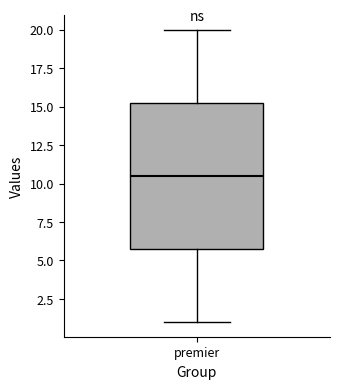

Read this box plot against the y-axis: the position of the median line, the range covered by the box, and the ends of both whiskers. The values are not printed on the chart, so give them approximately, as read against the axis.

median 10.5, box 6.0 to 15.5, whiskers 1.0 to 20.0